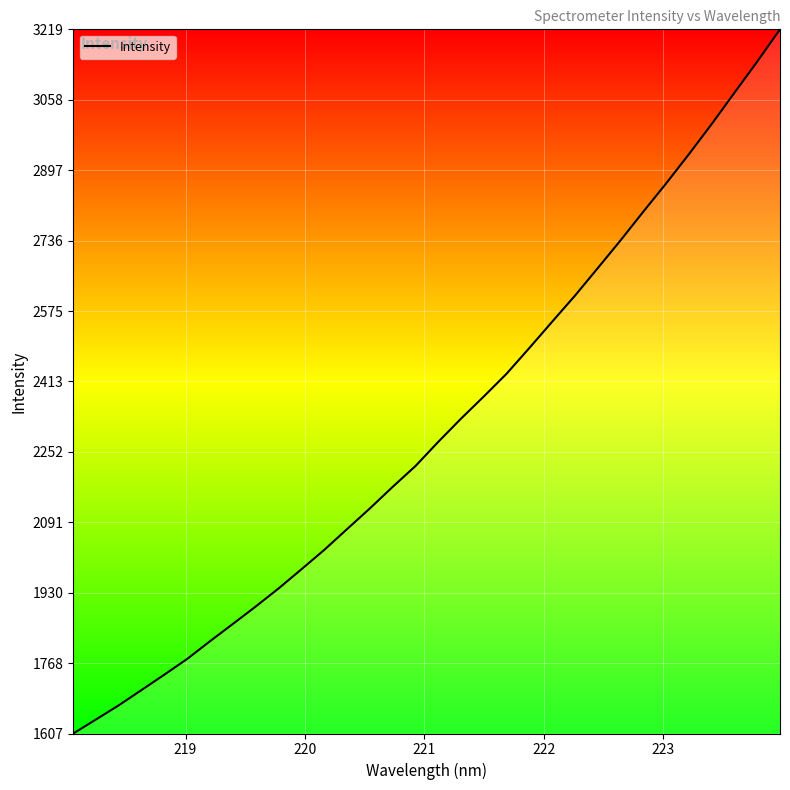

What is the difference between the maximum and minimum values?

1612.2